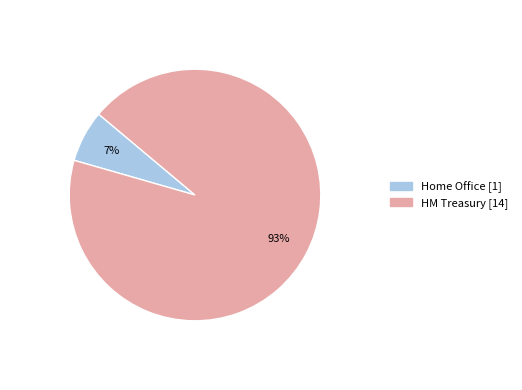

Count the number of slices in the pie.

2